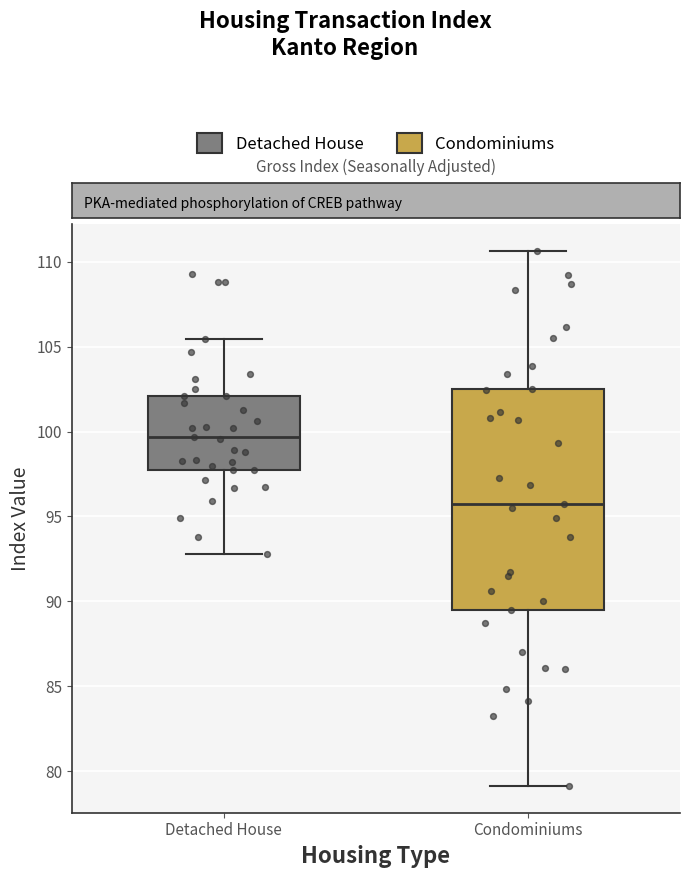

Which box has the highest median line?

Detached House